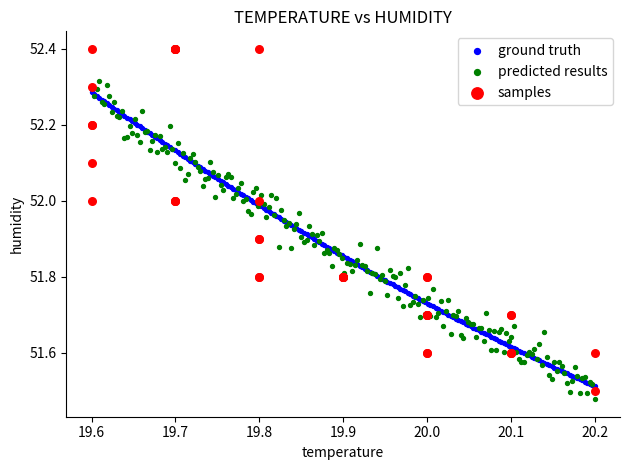

Which series reaches the maximum Y coordinate?

samples